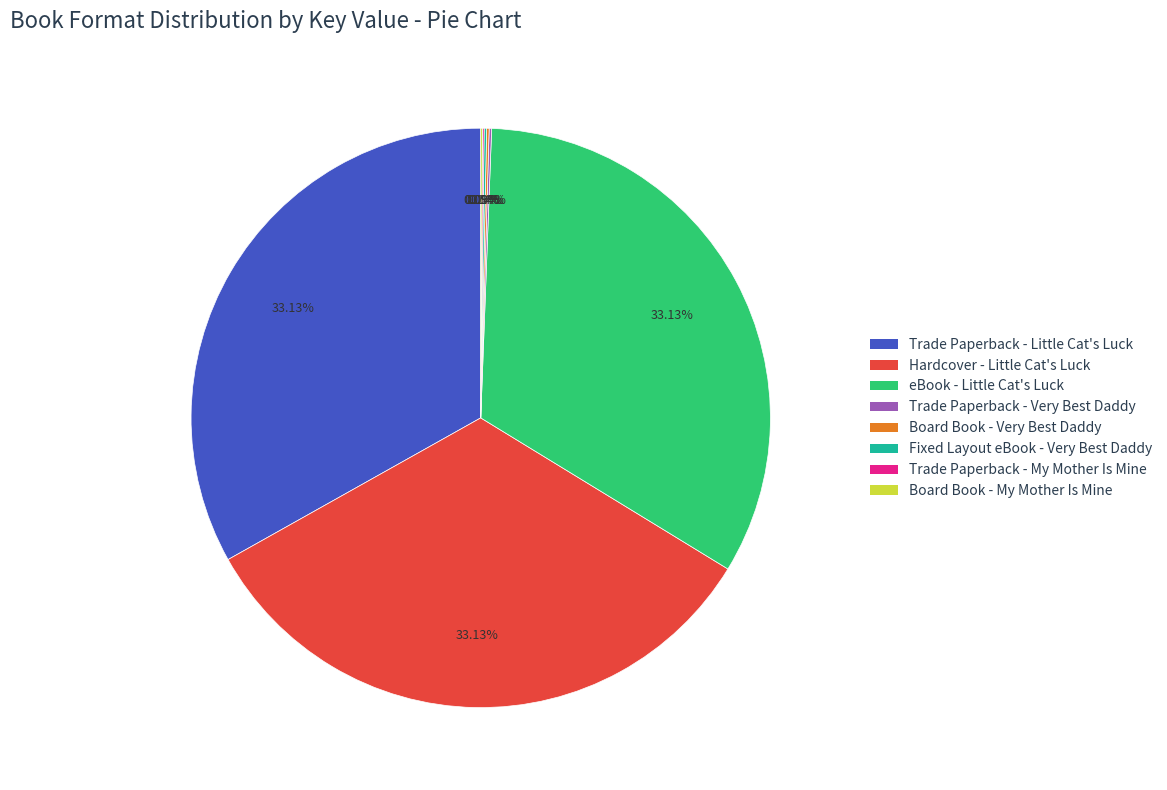

Does any single category account for the majority?

No